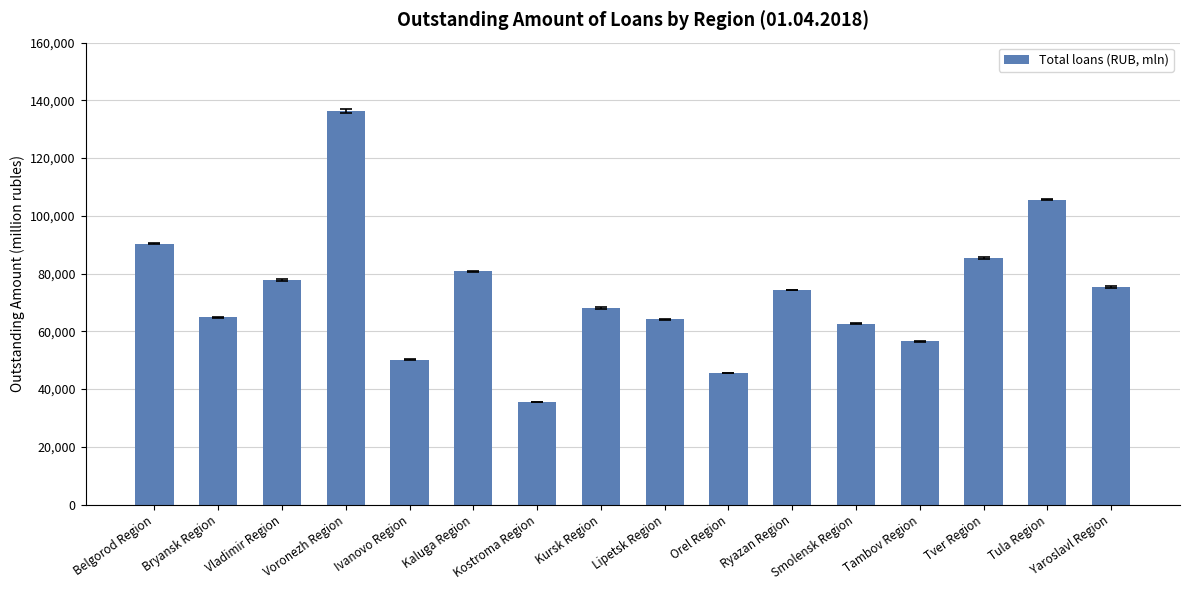

What is the difference between the second highest and minimum values?

69978